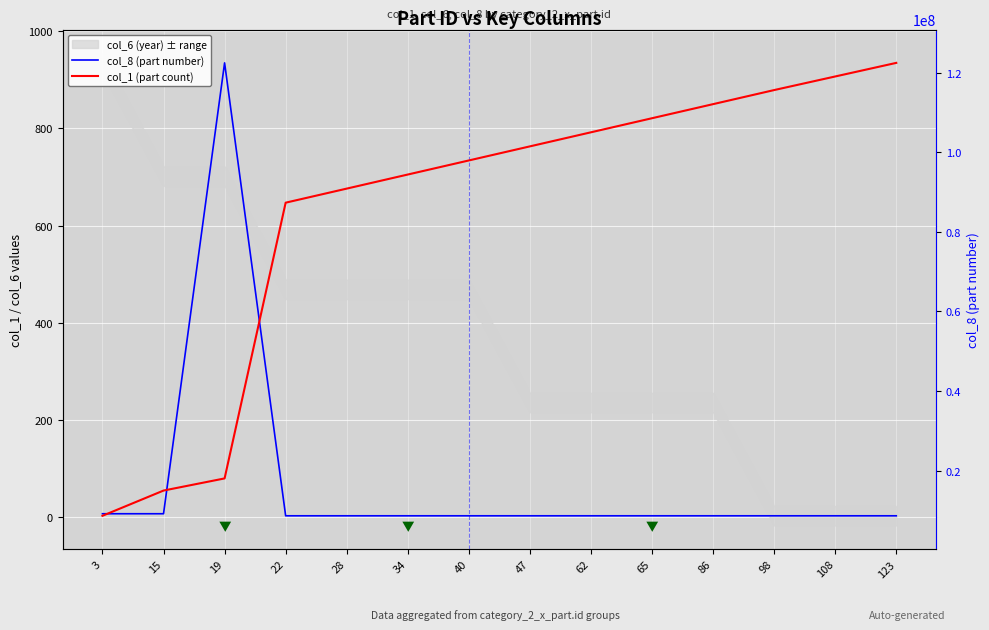

True or false: col_1 (part count) has more than 2 points higher than both neighbors.

False